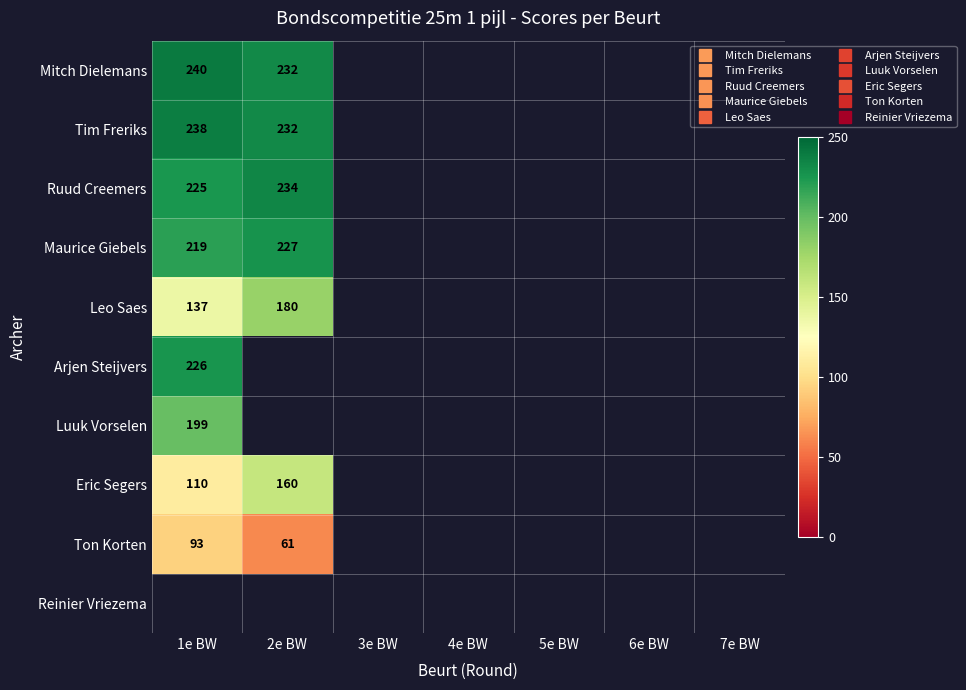

Which category has the lowest value in the Leo Saes series?

1e BW